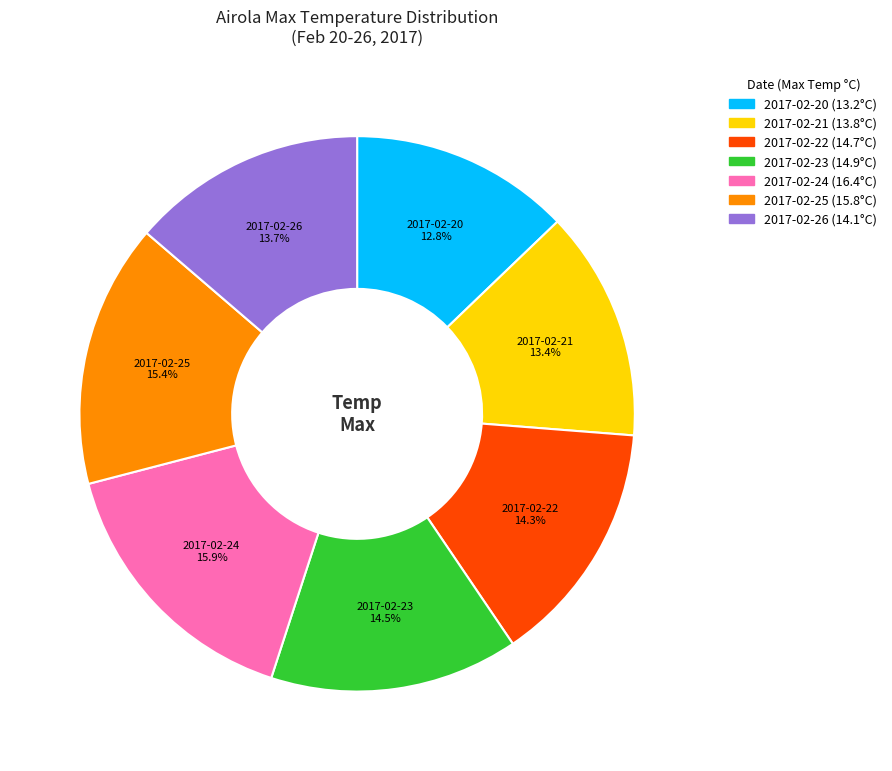

Does any single category account for the majority?

No